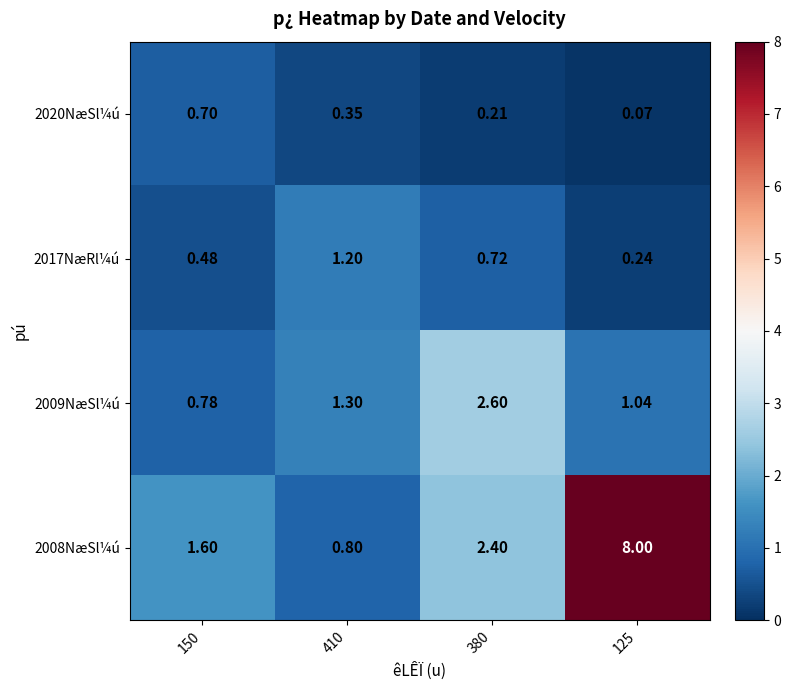

At which category does the chart reach its peak across all series?

125